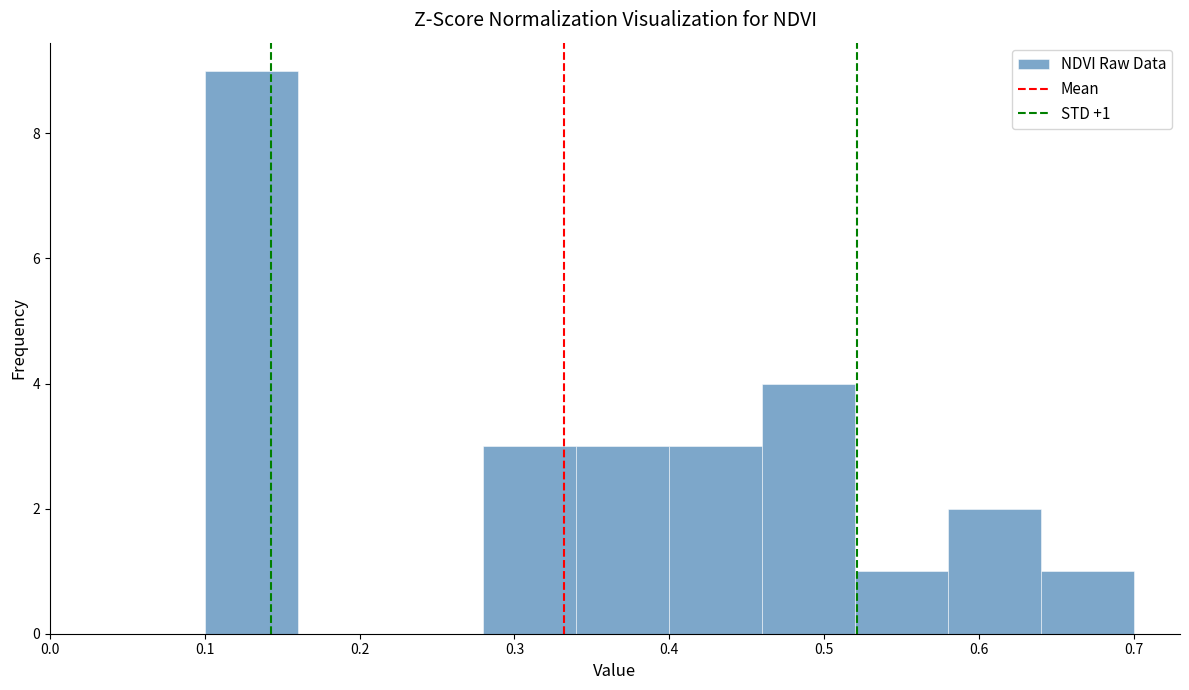

Which range on the x-axis has the tallest bar?

0.10 to 0.16